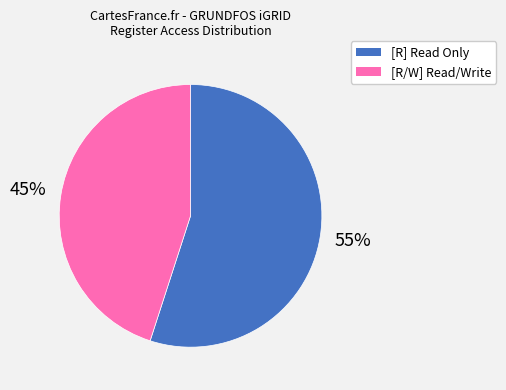

To the nearest percent, what percentage of the pie is [R/W]?

45%